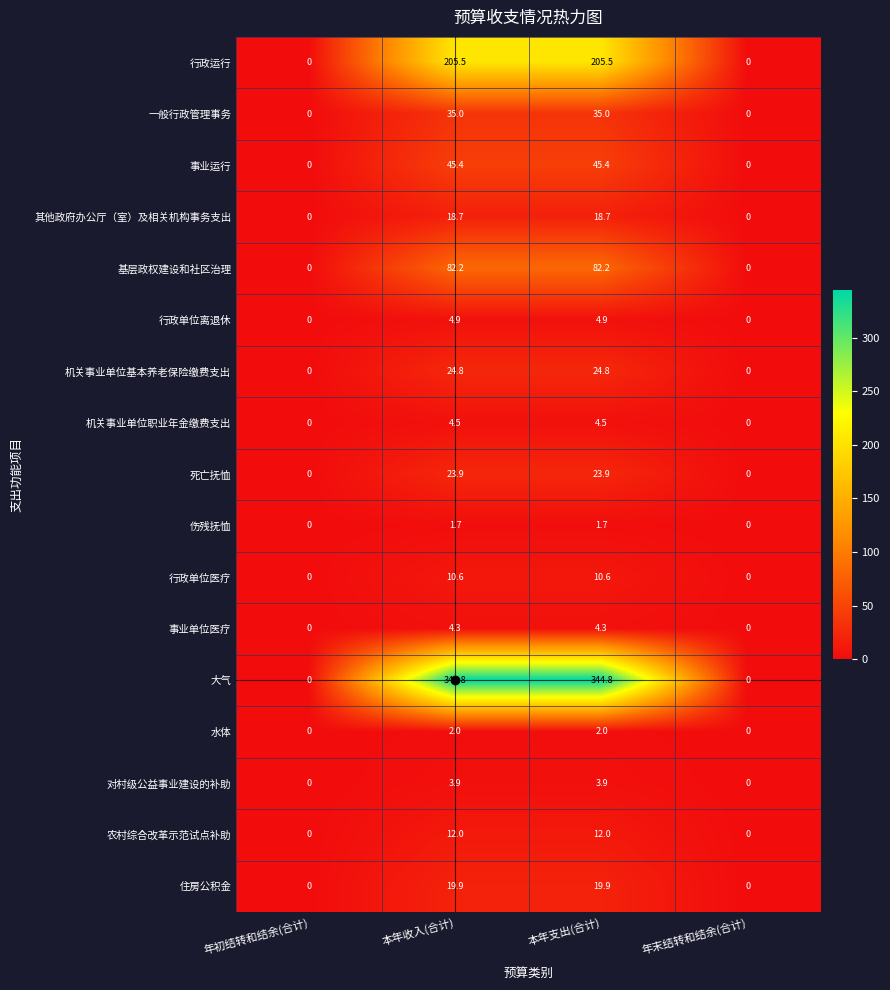

Which series has the largest total across all categories?

大气